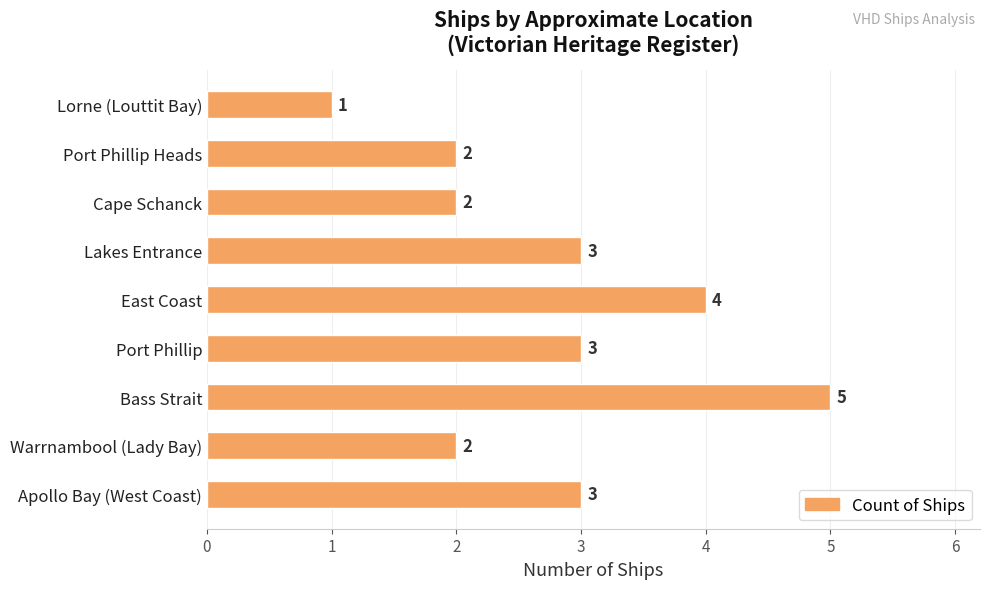

What is the ratio of the value at Apollo Bay (West Coast) to the value at Port Phillip Heads?

1.5